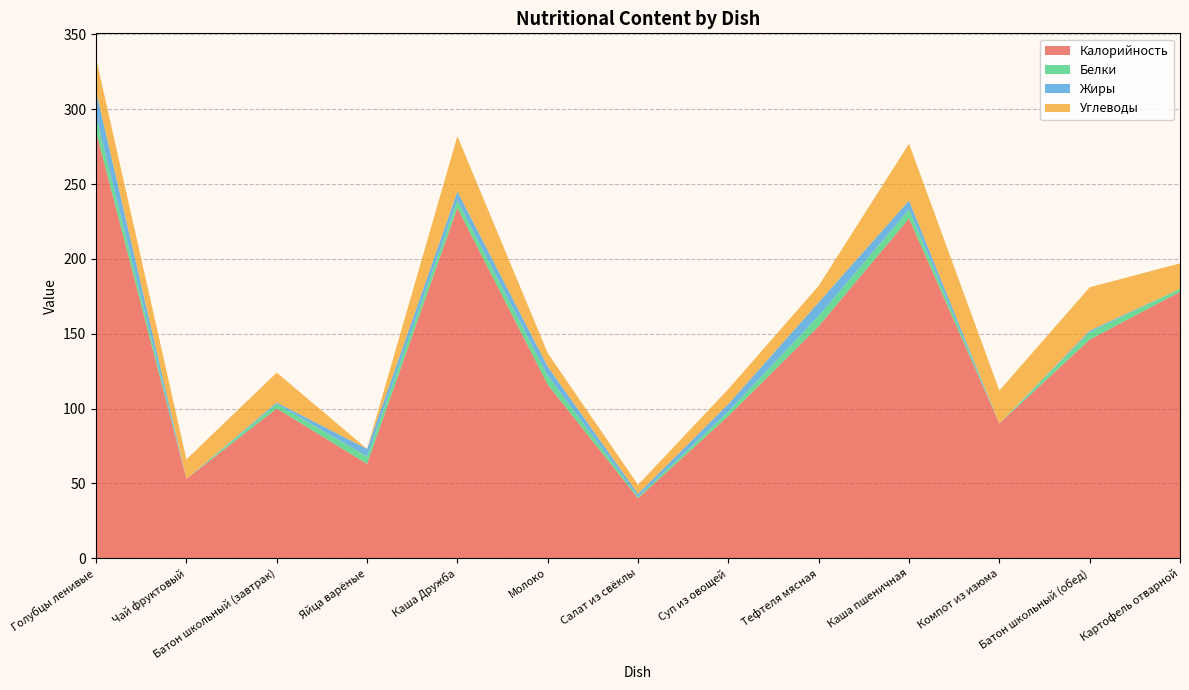

Reading left to right, extract all data points from this chart.

Калорийность: Голубцы ленивые=285	Чай фруктовый=53	Батон школьный (завтрак)=100	Яйца варёные=63	Каша Дружба=234	Молоко=116	Салат из свёклы=40	Суп из овощей=95	Тефтеля мясная=155	Каша пшеничная=227	Компот из изюма=90	Батон школьный (обед)=146	Картофель отварной=178
Белки: Голубцы ленивые=10	Чай фруктовый=0	Батон школьный (завтрак)=3	Яйца варёные=5	Каша Дружба=5	Молоко=6	Салат из свёклы=1	Суп из овощей=3	Тефтеля мясная=7	Каша пшеничная=6	Компот из изюма=0	Батон школьный (обед)=5	Картофель отварной=2
Жиры: Голубцы ленивые=17	Чай фруктовый=0	Батон школьный (завтрак)=1	Яйца варёные=5	Каша Дружба=6	Молоко=6	Салат из свёклы=2	Суп из овощей=5	Тефтеля мясная=9	Каша пшеничная=6	Компот из изюма=0	Батон школьный (обед)=1	Картофель отварной=0
Углеводы: Голубцы ленивые=22	Чай фруктовый=13	Батон школьный (завтрак)=20	Яйца варёные=0	Каша Дружба=37	Молоко=9	Салат из свёклы=6	Суп из овощей=10	Тефтеля мясная=11	Каша пшеничная=38	Компот из изюма=22	Батон школьный (обед)=29	Картофель отварной=17